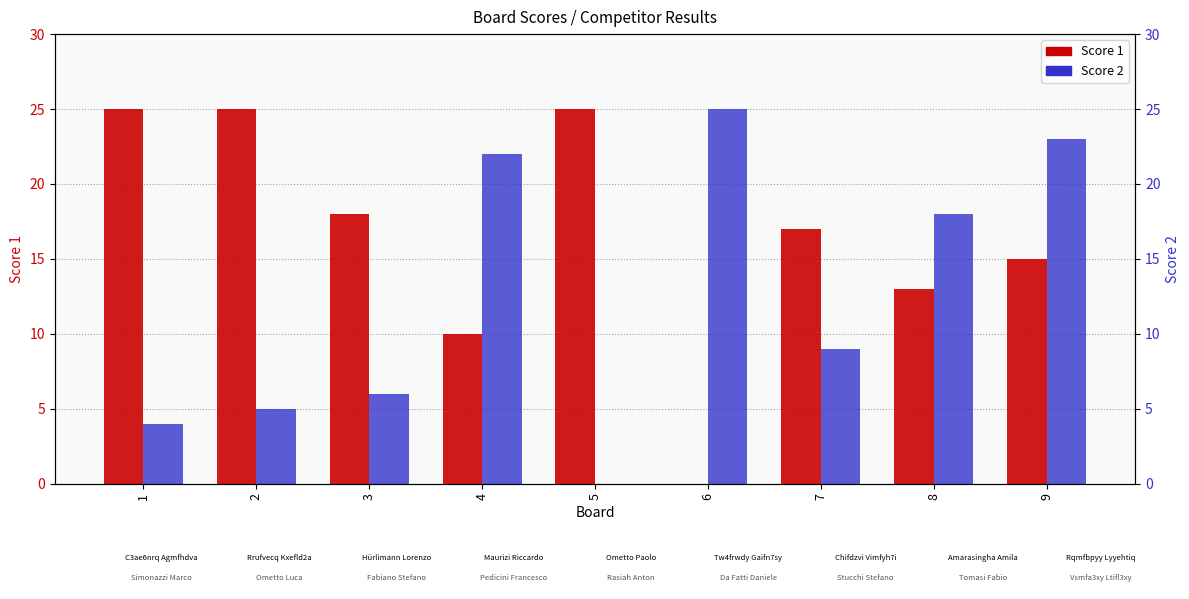

Which series has the largest total across all categories?

Score 1